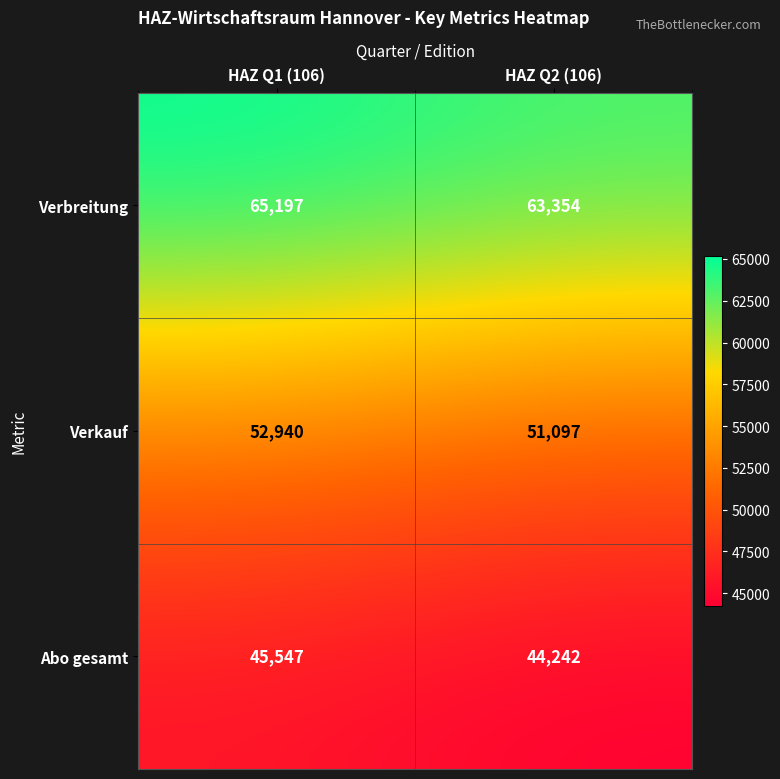

At which label is Verbreitung closest to 64275?

HAZ Q2 (106)